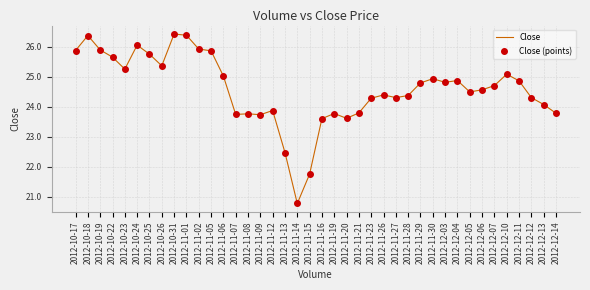

At which label does the data first exceed 24?

2012-10-17